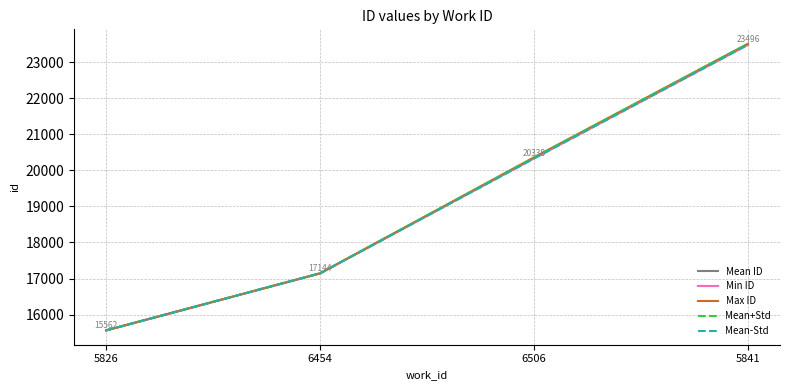

Count the number of categories in the chart.

4